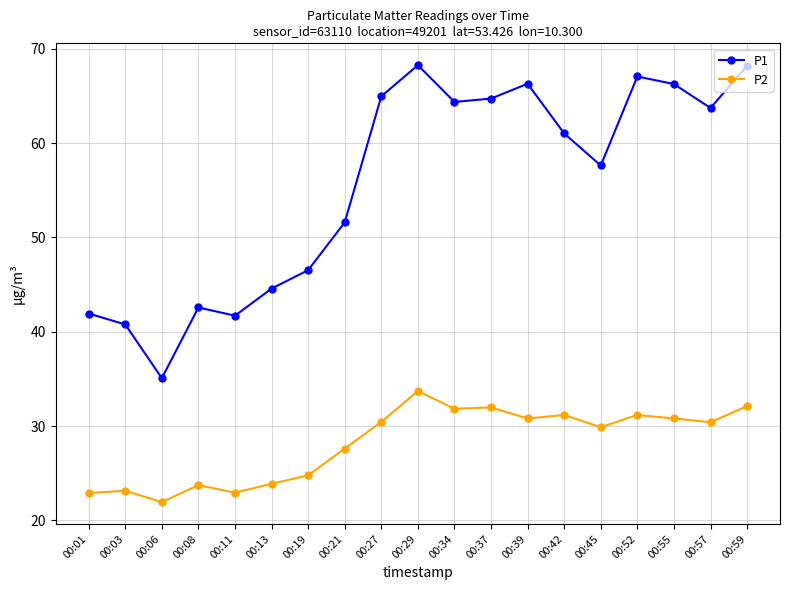

What is the average value of the P1 series?

55.6